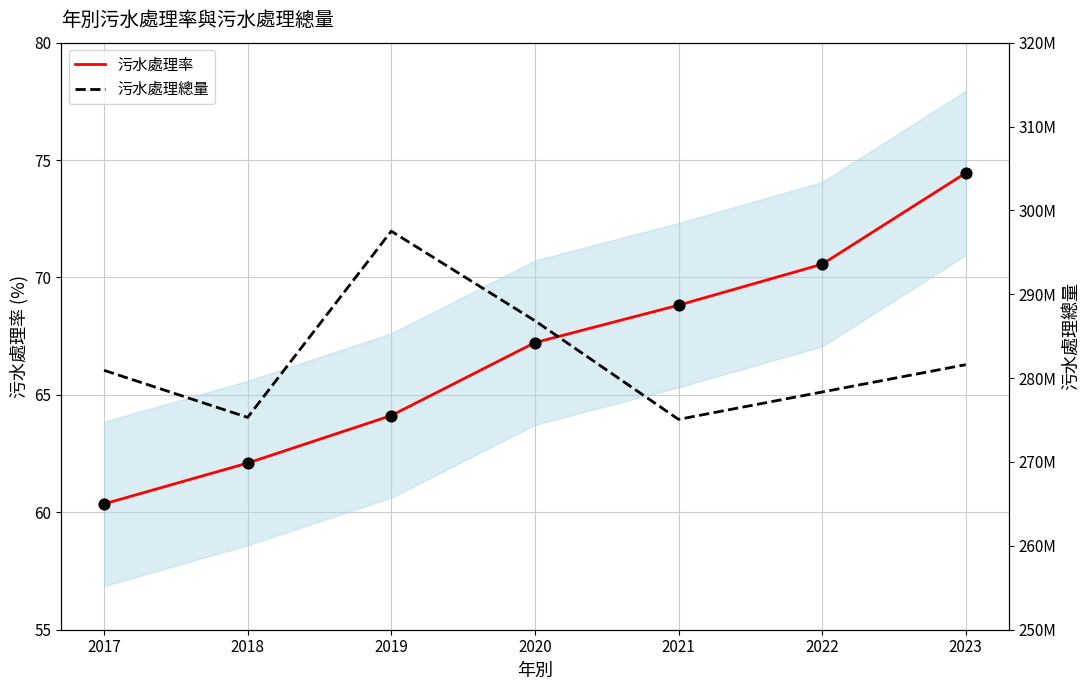

Which series reaches the minimum Y coordinate?

污水處理率